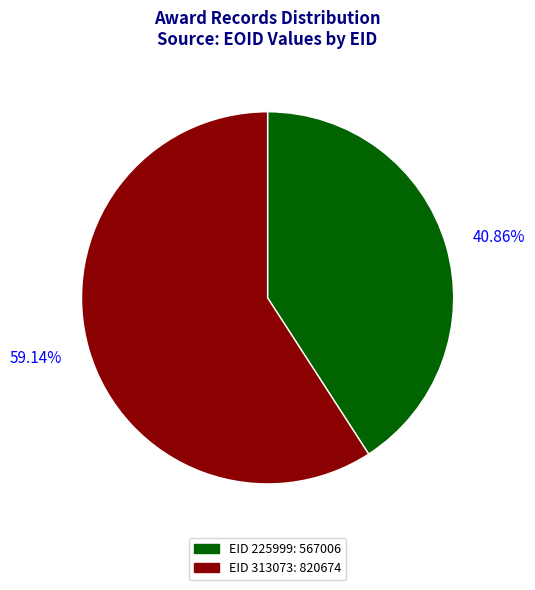

Approximately how many times larger is the value at EID 313073: 820674 compared to EID 225999: 567006?

1.4